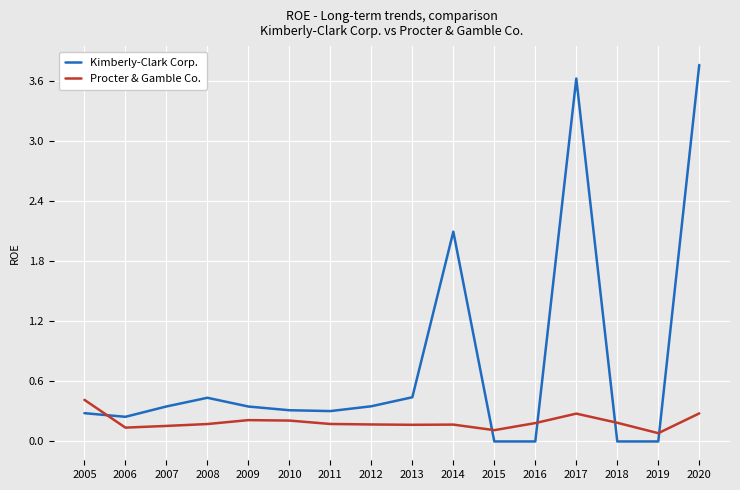

After their last crossing, which series has the higher values: Procter & Gamble Co. or Kimberly-Clark Corp.?

Kimberly-Clark Corp.